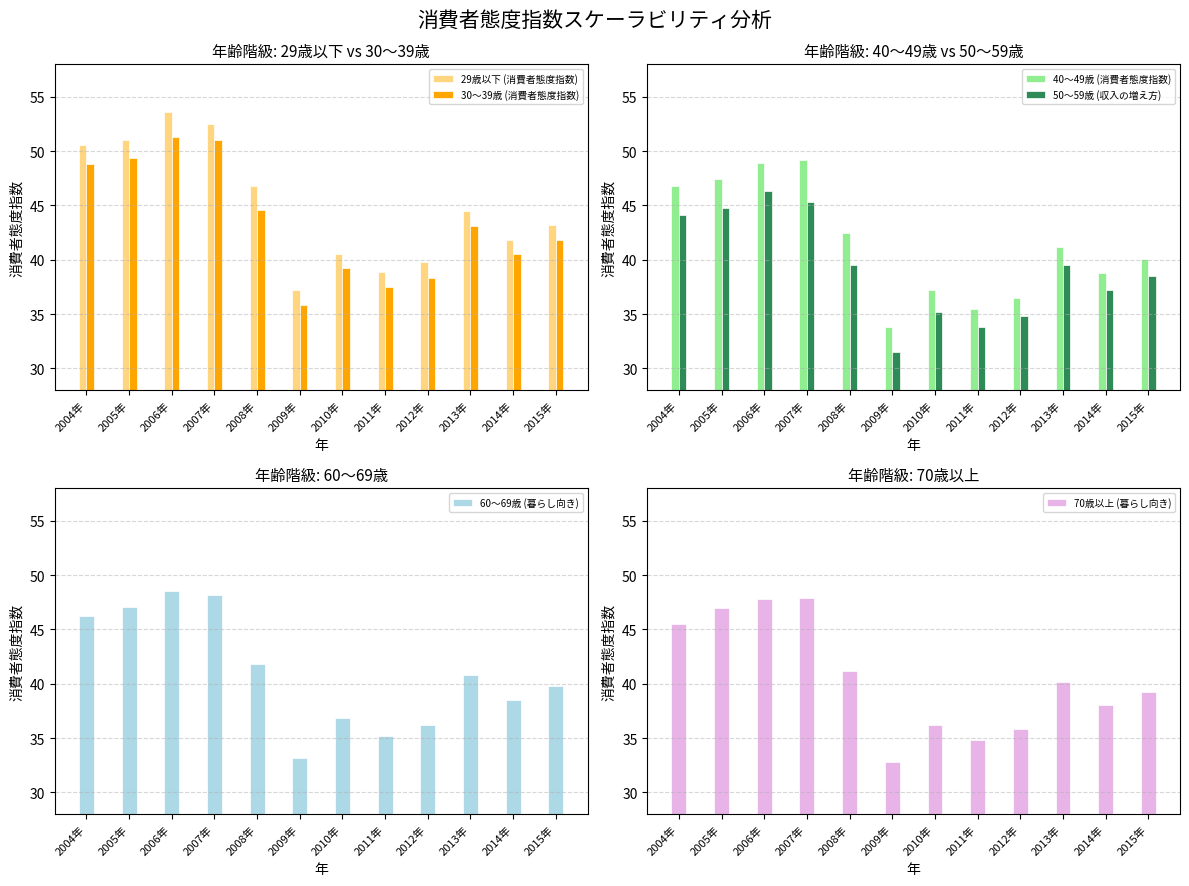

What is the label of the 9th bar from the right?

2007年